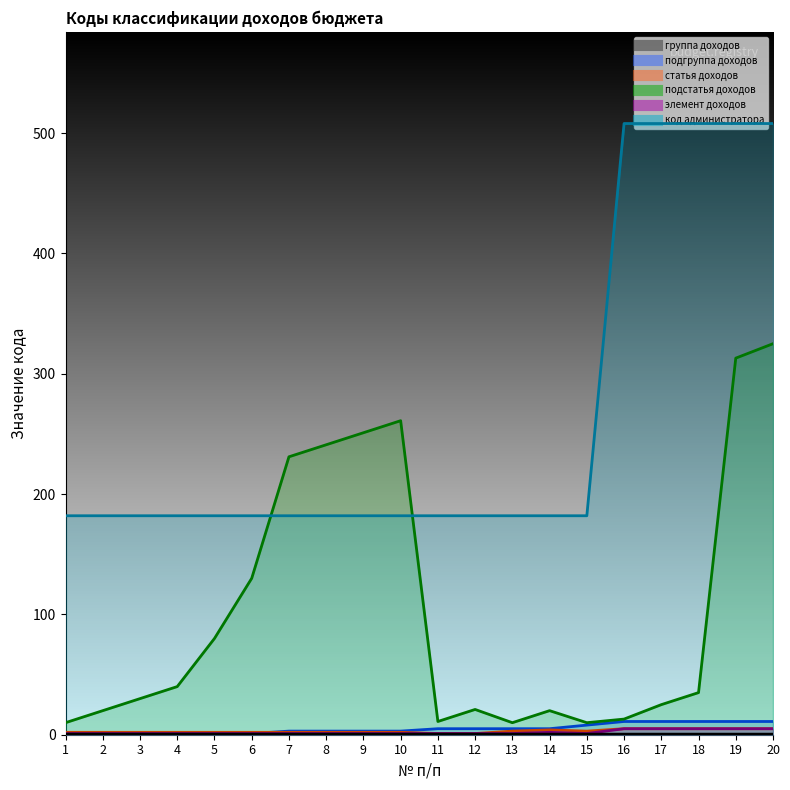

Reading left to right, what are all the values shown in this chart?

подгруппа доходов: 1	1	1	1	1	1	3	3	3	3	5	5	5	5	8	11	11	11	11	11
статья доходов: 2	2	2	2	2	2	2	2	2	2	1	1	3	4	3	5	5	5	5	5
подстатья доходов: 10	20	30	40	80	130	231	241	251	261	11	21	10	20	10	13	25	35	313	325
элемент доходов: 1	1	1	1	1	1	1	1	1	1	1	1	1	2	1	5	5	5	5	5
код администратора: 182	182	182	182	182	182	182	182	182	182	182	182	182	182	182	508	508	508	508	508